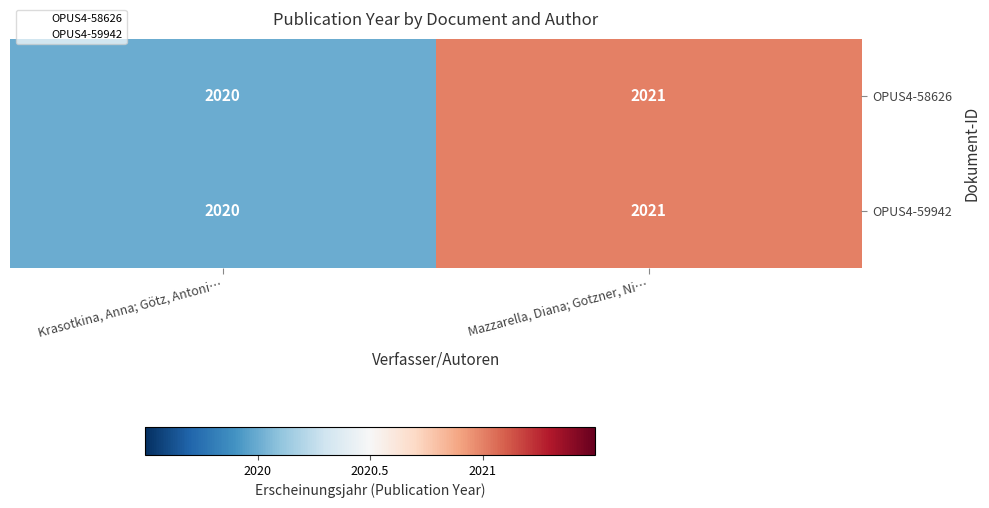

What is the sum of all OPUS4-58626 values?

4041